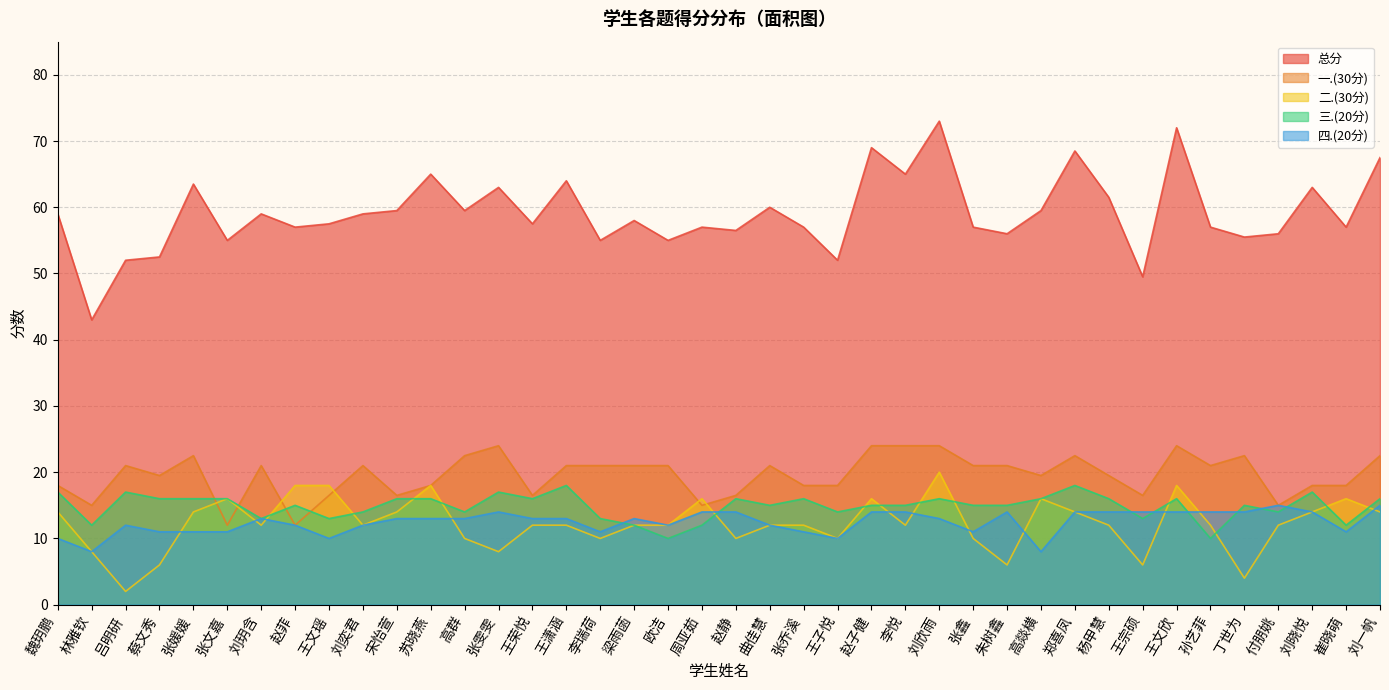

What is the sum of the 三.(20分) values at 梁雨菡 and 王文瑶?

25.0